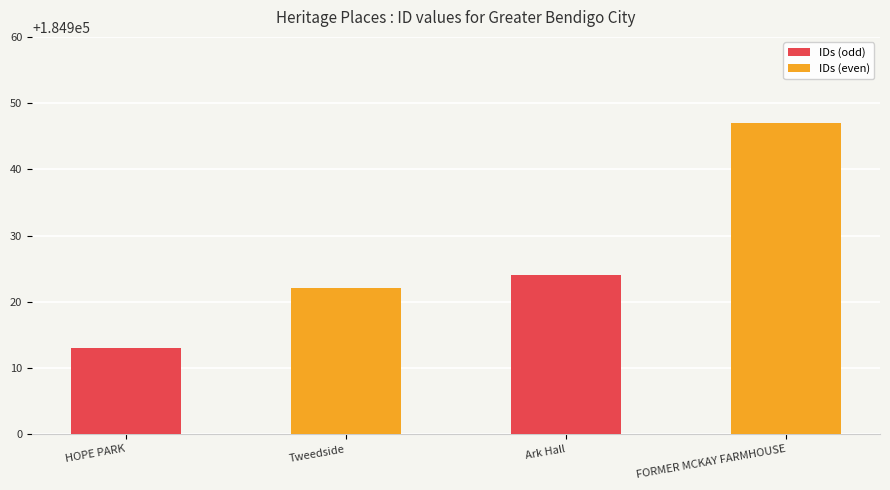

How many data points does each series have?

4